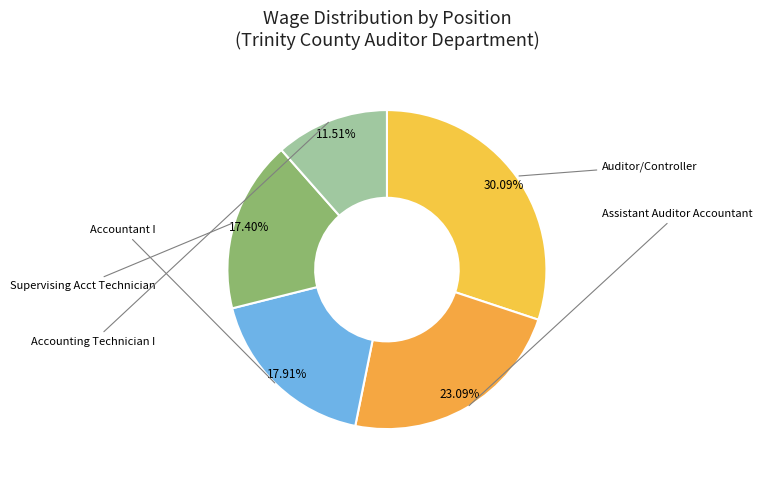

To the nearest percent, what portion does Supervising Acct Technician represent?

17%